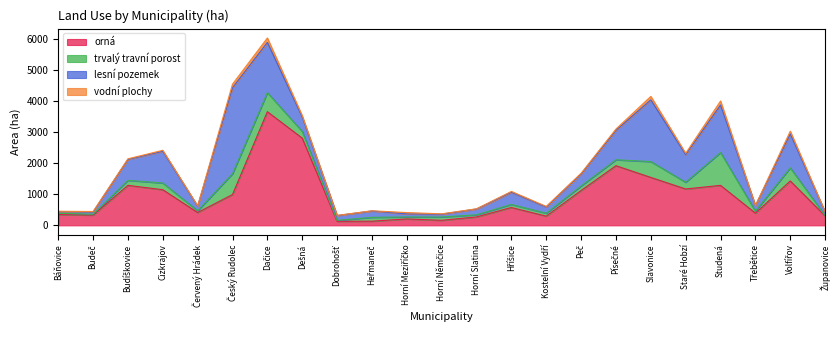

True or false: orná has more than 0 points higher than both neighbors.

True